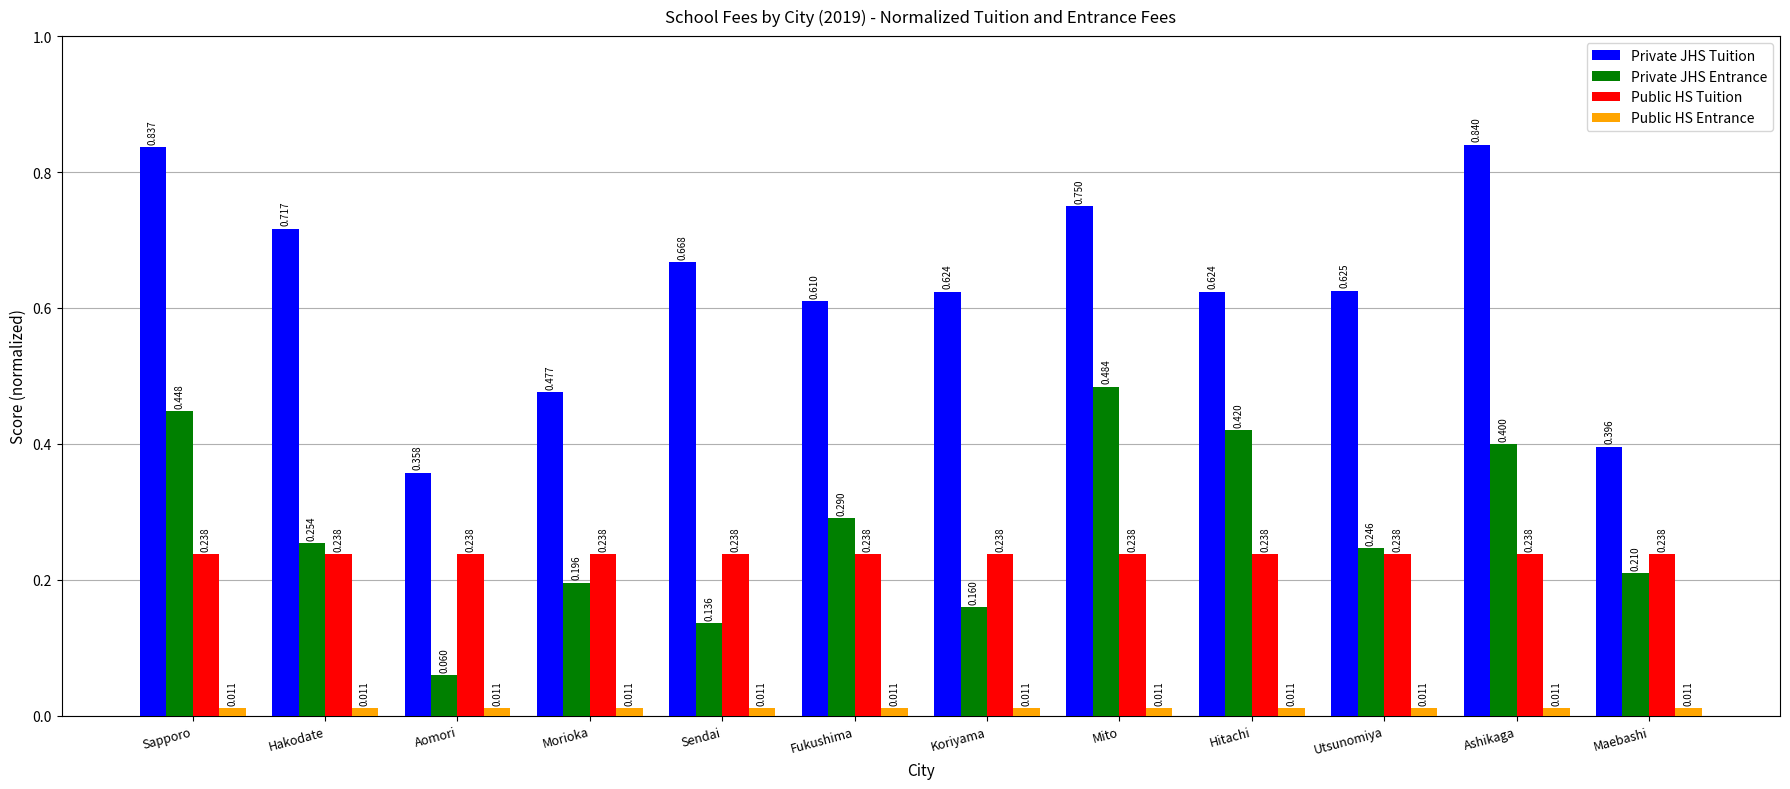

At which category is the sum across all series the highest?

Sapporo